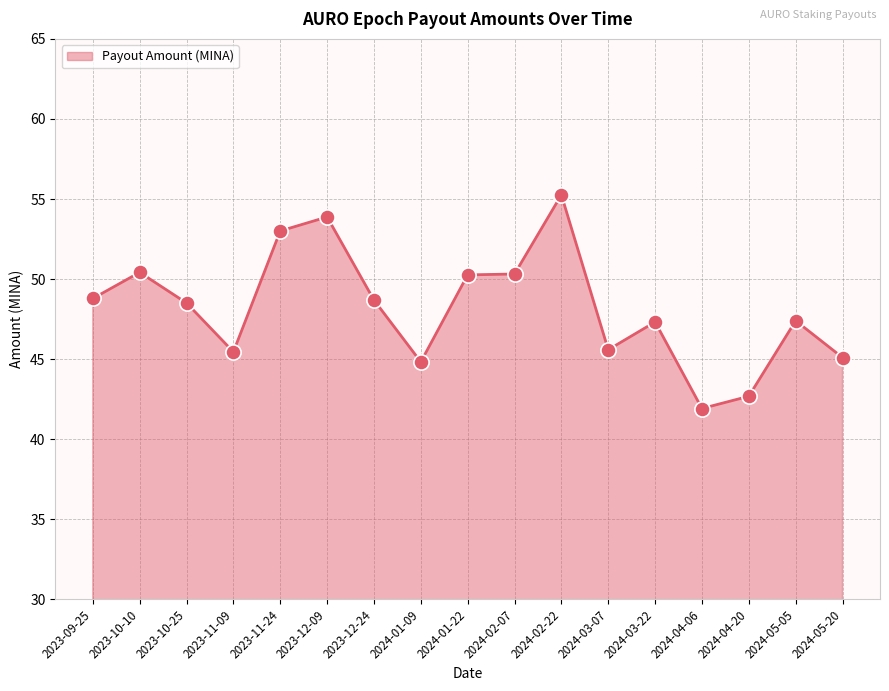

Which has a higher value, 2024-05-20 or 2023-12-09?

2023-12-09